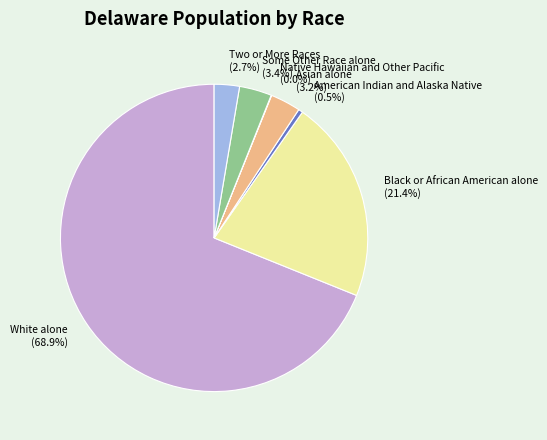

To the nearest percent, what portion does Asian alone represent?

3%